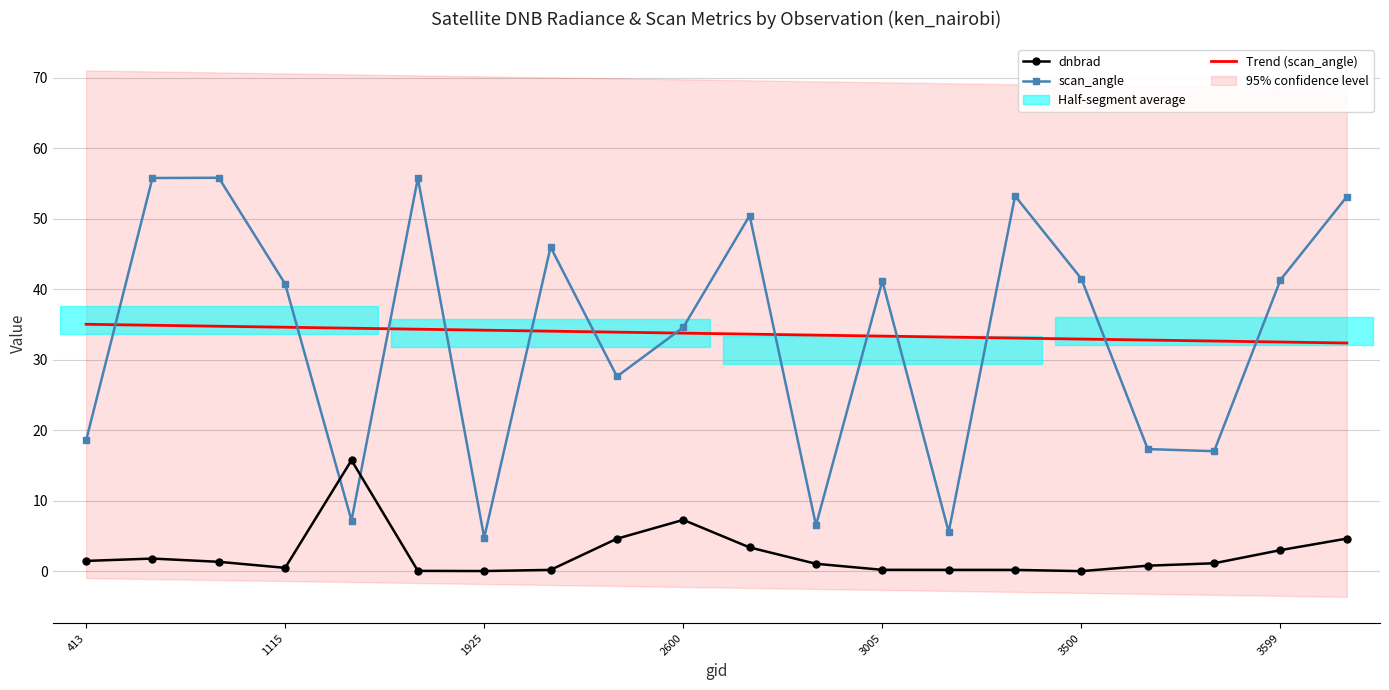

What is the maximum value shown in the chart?

55.8